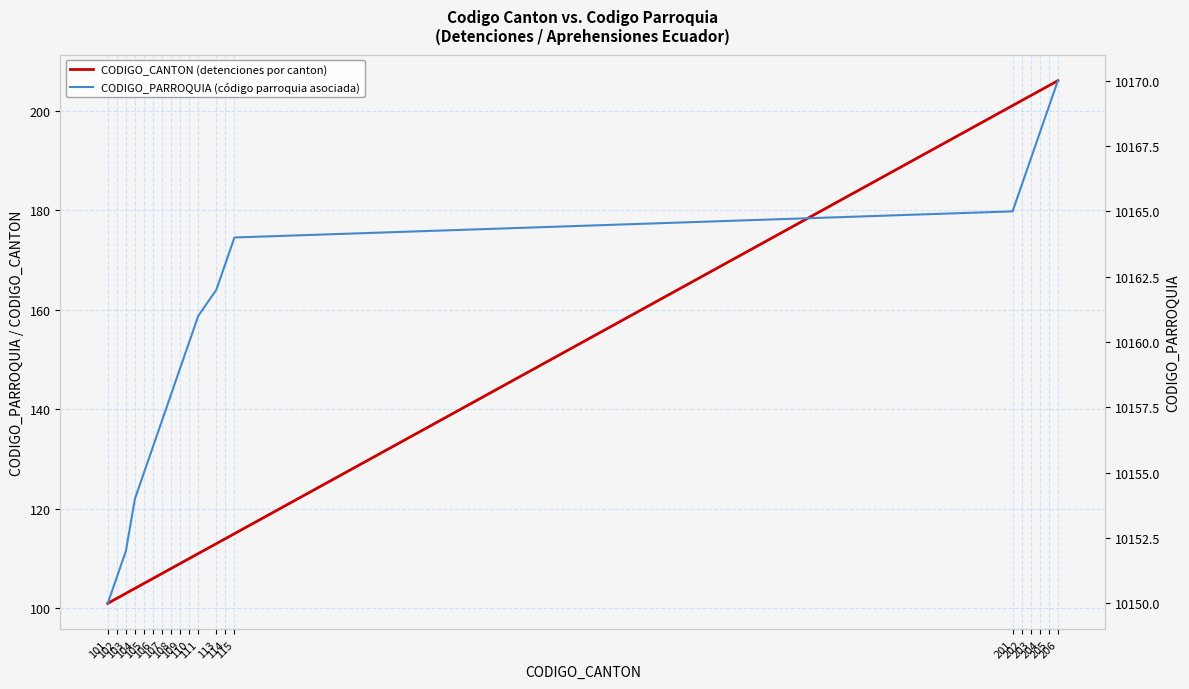

How many values in the CODIGO_PARROQUIA (código parroquia asociada) series exceed 10161?

9